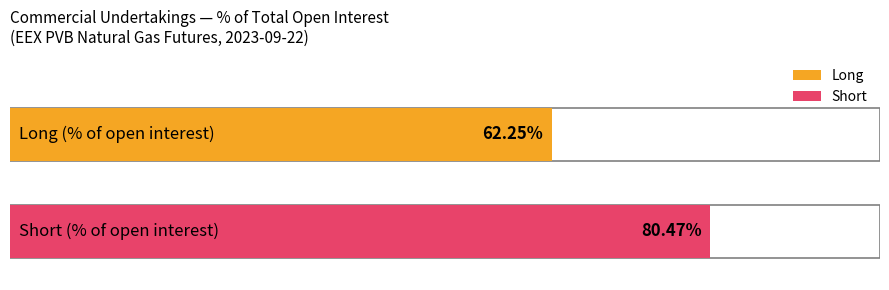

Rank the series by their average value, from lowest to highest.

Long, Short